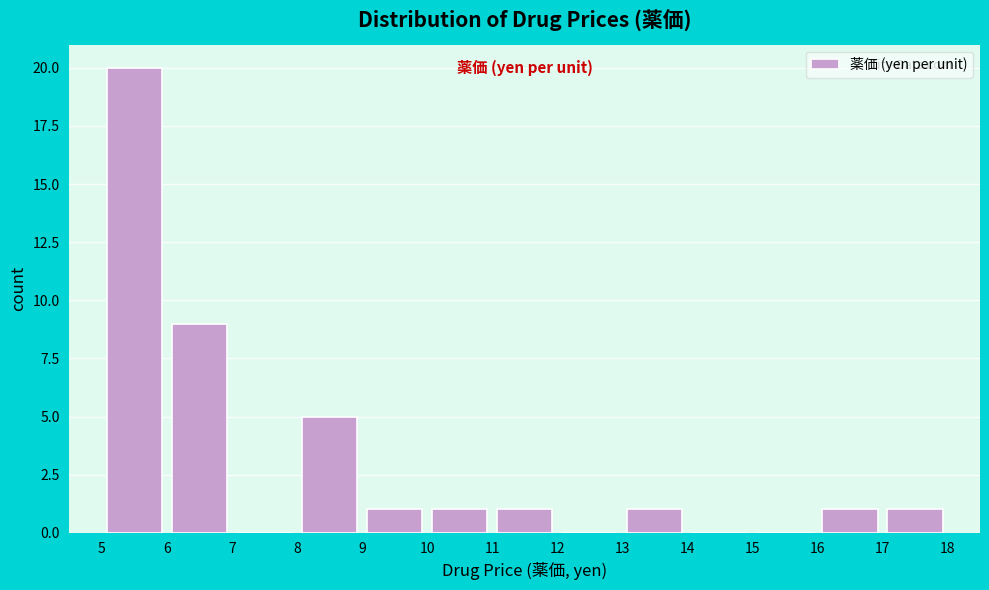

How tall is the bar that spans 17 to 18 on the x-axis? The values are not printed on the chart, so give them approximately, as read against the axis.

1